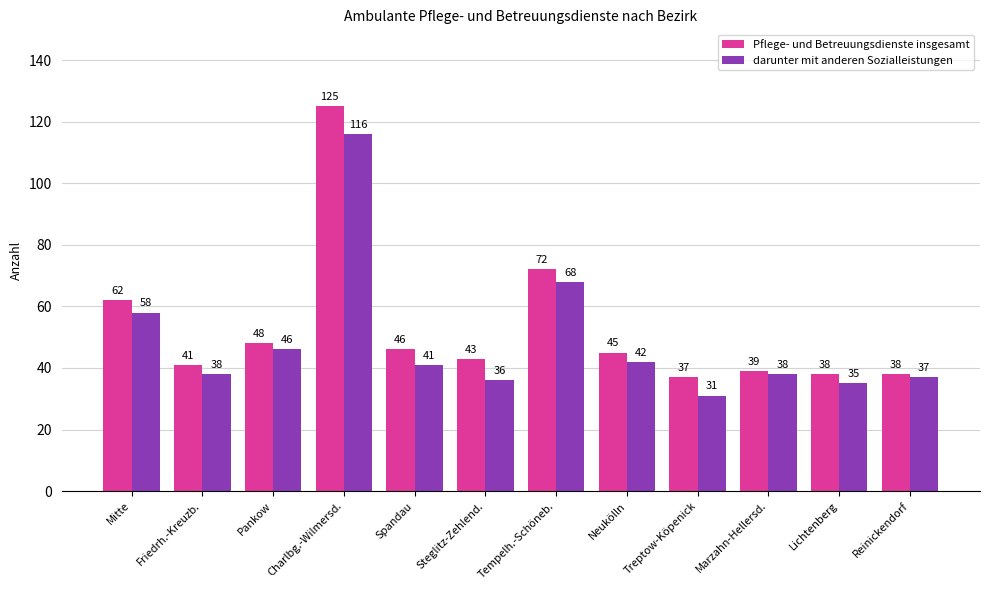

What is the difference between the highest and lowest values at Neukölln?

3